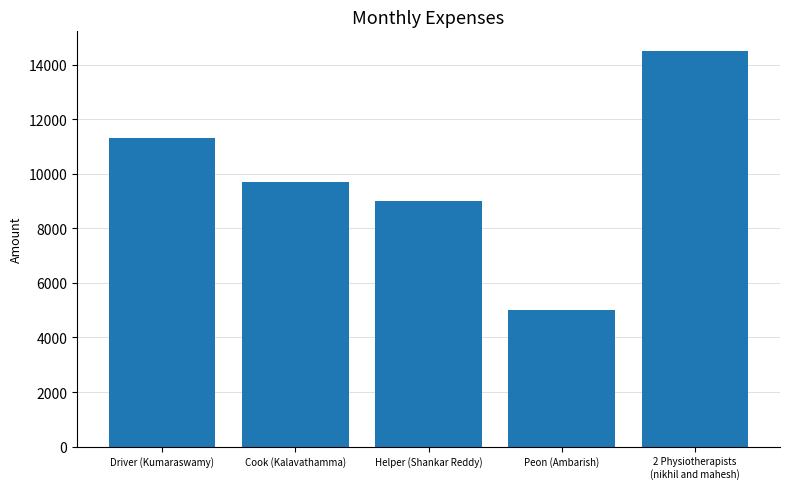

What is the minimum value shown in the chart?

5000